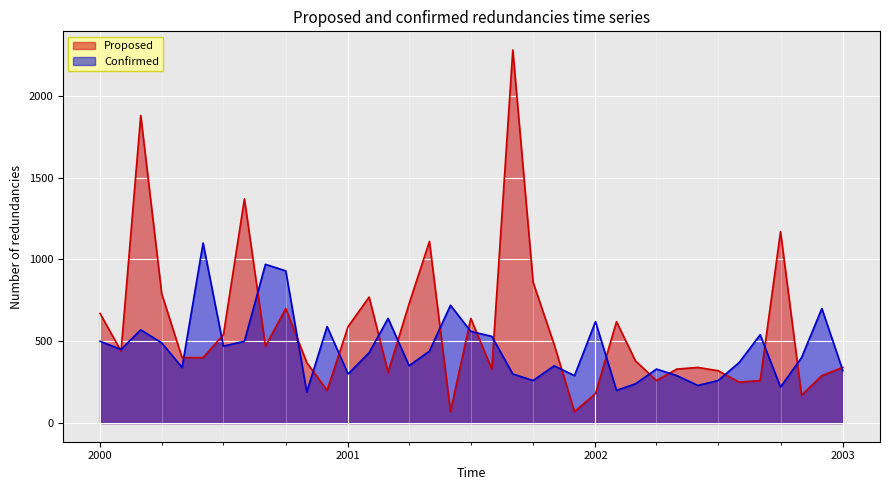

Rank the series by their maximum value, from highest to lowest.

Proposed, Confirmed